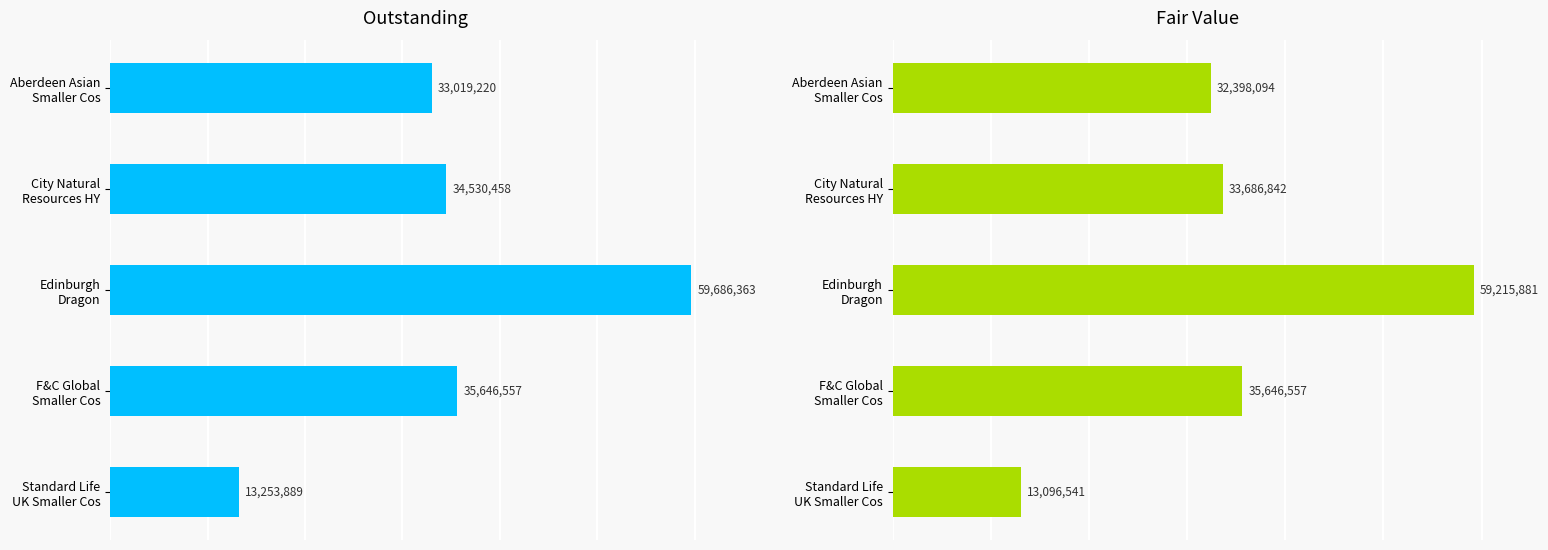

At Edinburgh Dragon, list the series in order from smallest to largest.

FairValue, Outstanding